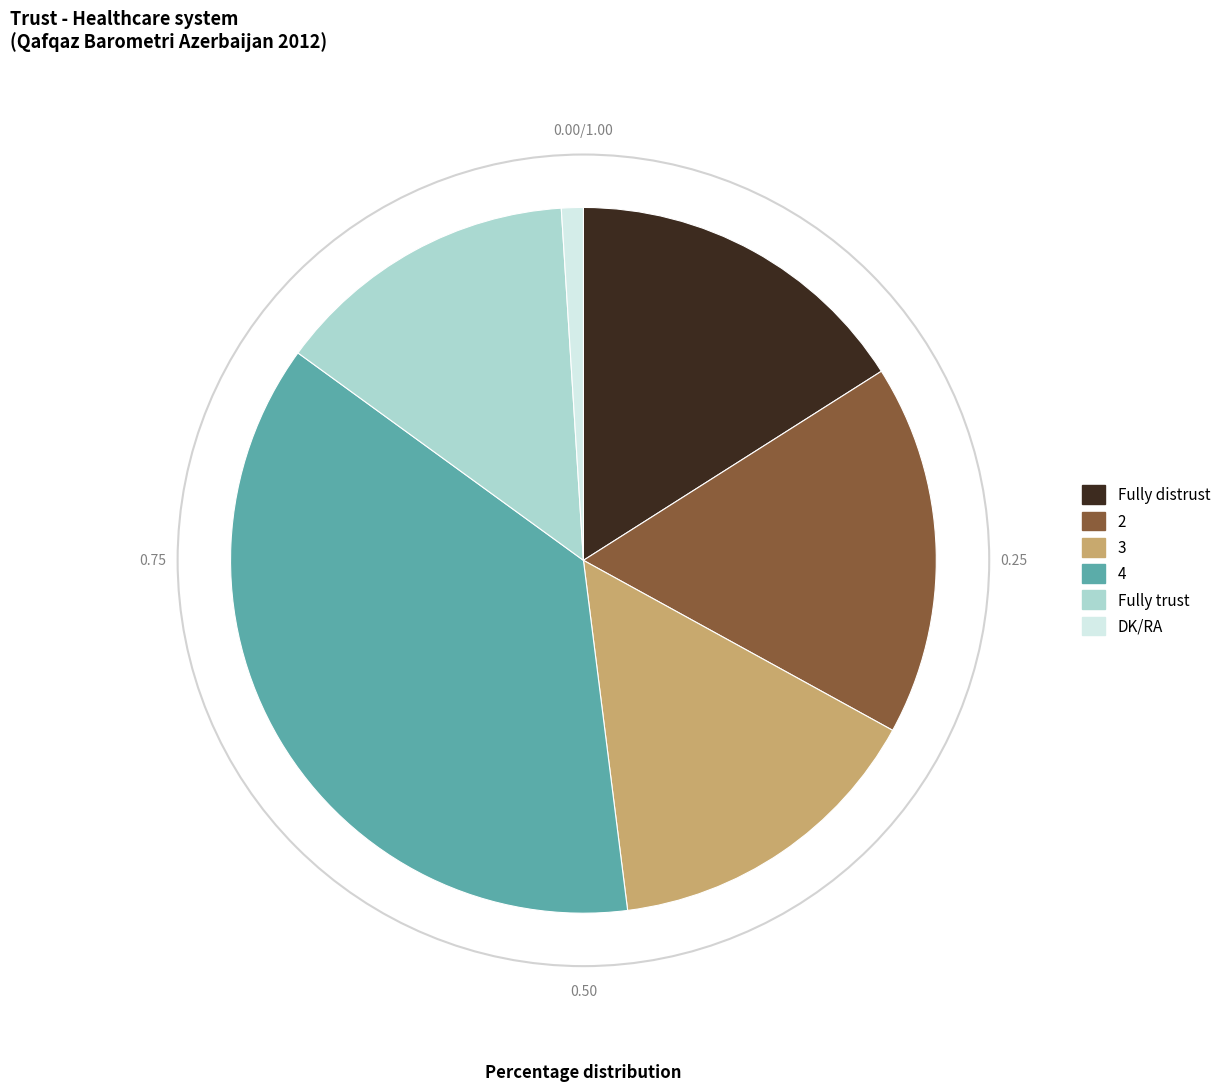

What is the ratio of the value at Fully distrust to the value at 2?

0.9